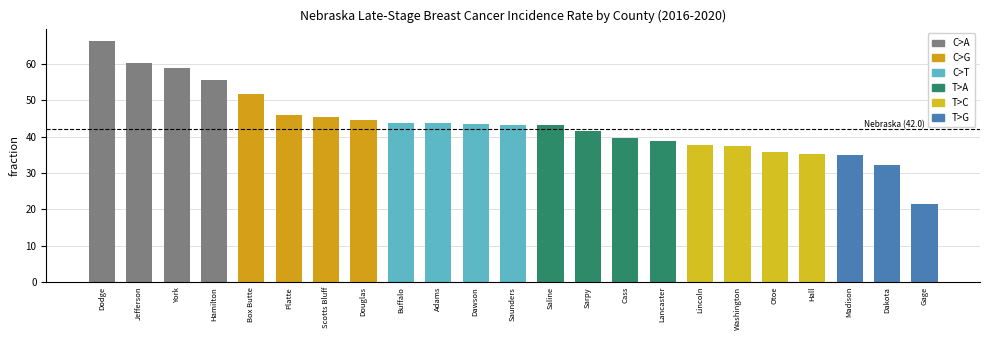

Which category has the lowest value across all series?

Gage